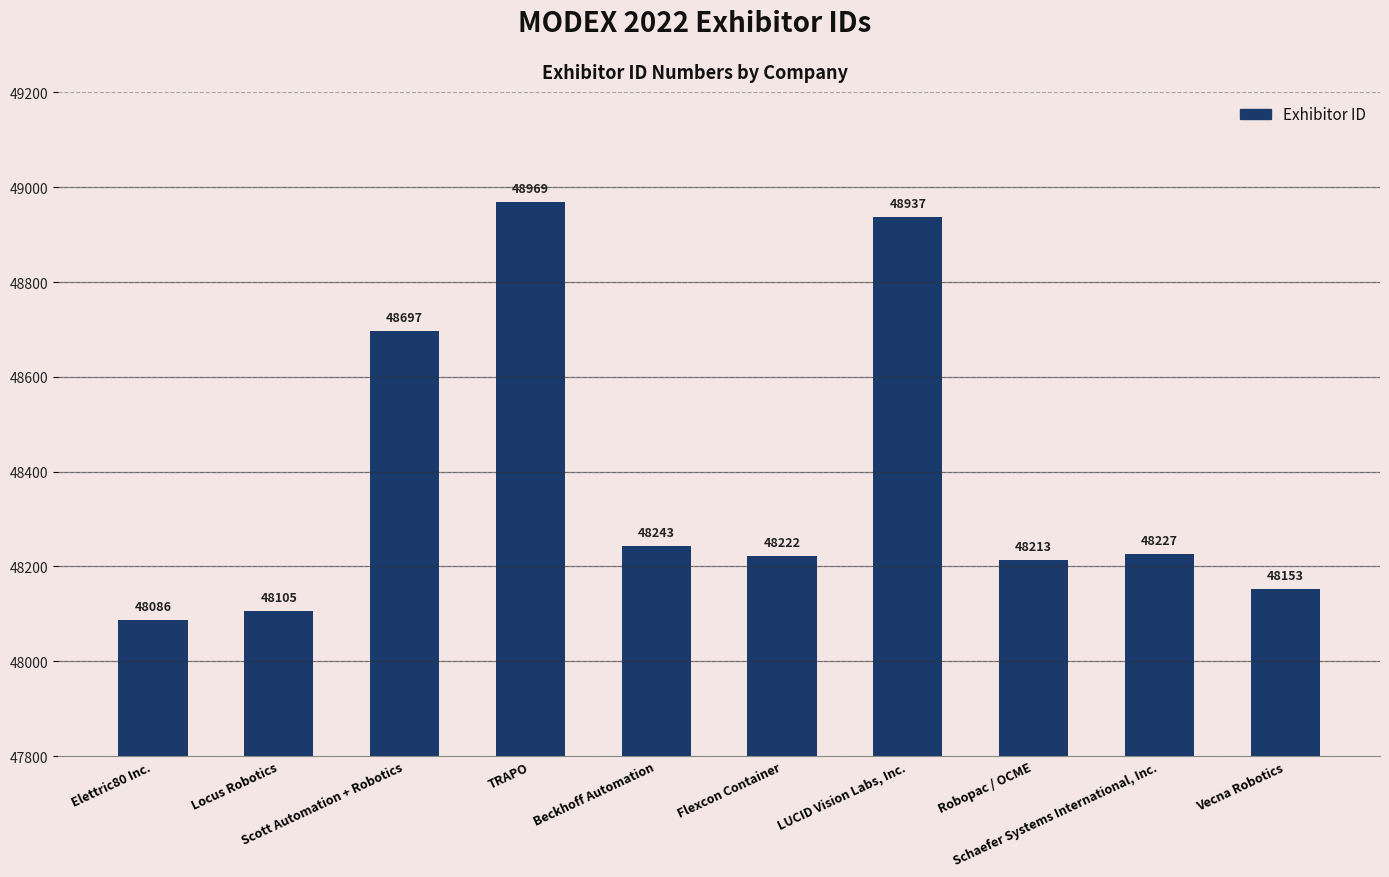

List the labels in order of value, largest first.

TRAPO, LUCID Vision Labs, Inc., Scott Automation + Robotics, Beckhoff Automation, Schaefer Systems International, Inc., Flexcon Container, Robopac / OCME, Vecna Robotics, Locus Robotics, Elettric80 Inc.